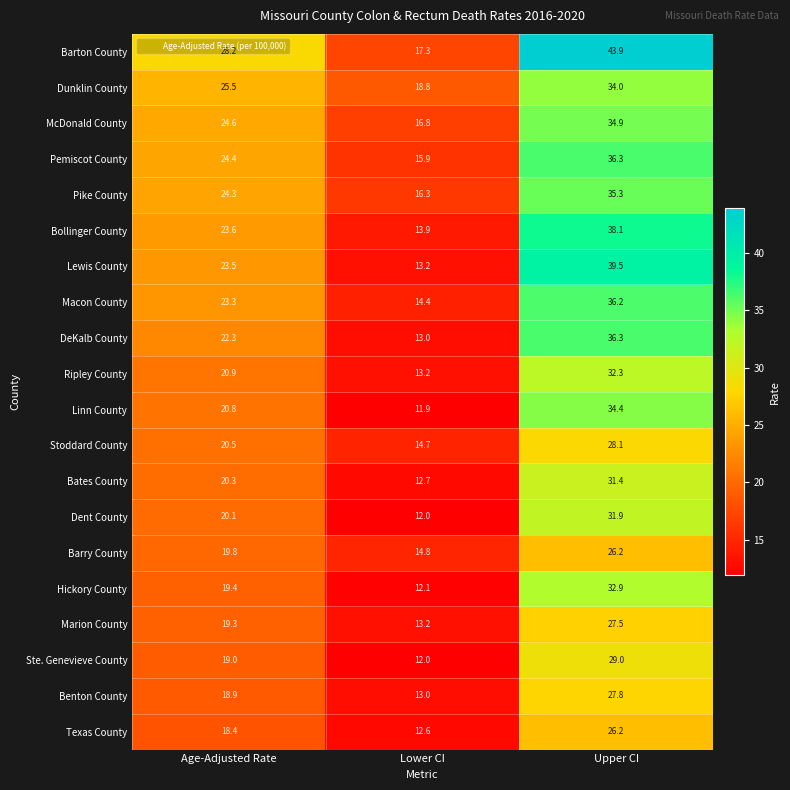

What is the difference between the second highest and minimum values in the Bollinger County series?

9.7